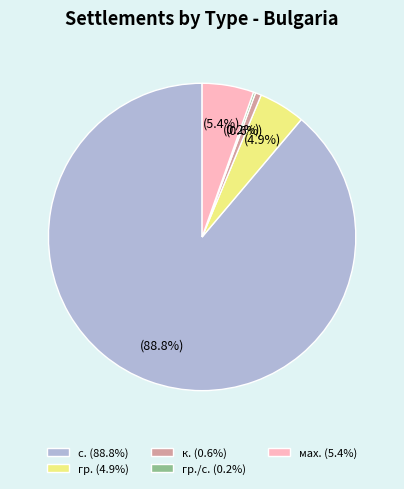

Between с. (88.8%) and мах. (5.4%), which is larger?

с. (88.8%)